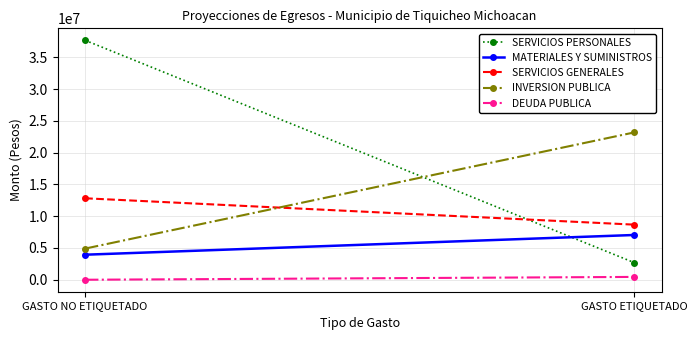

Where is SERVICIOS PERSONALES nearest to the value 20197909?

GASTO ETIQUETADO